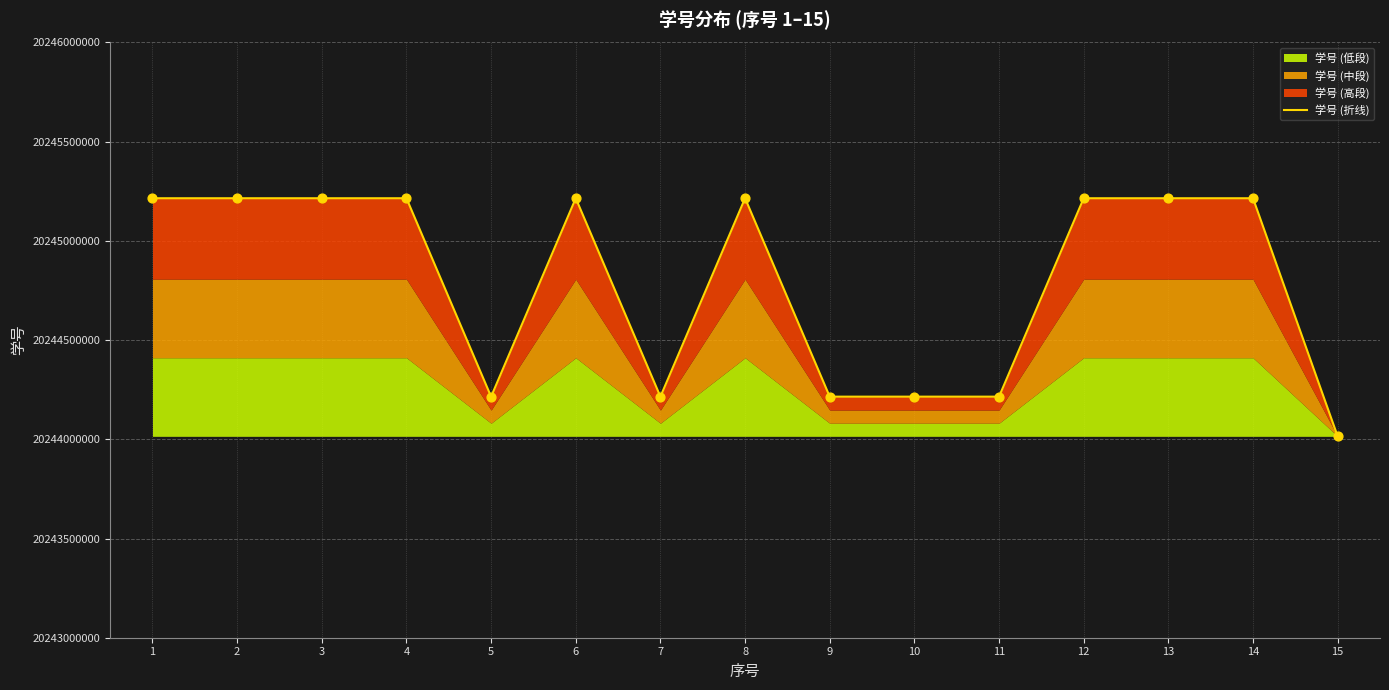

Which has a higher value, 15 or 8?

8